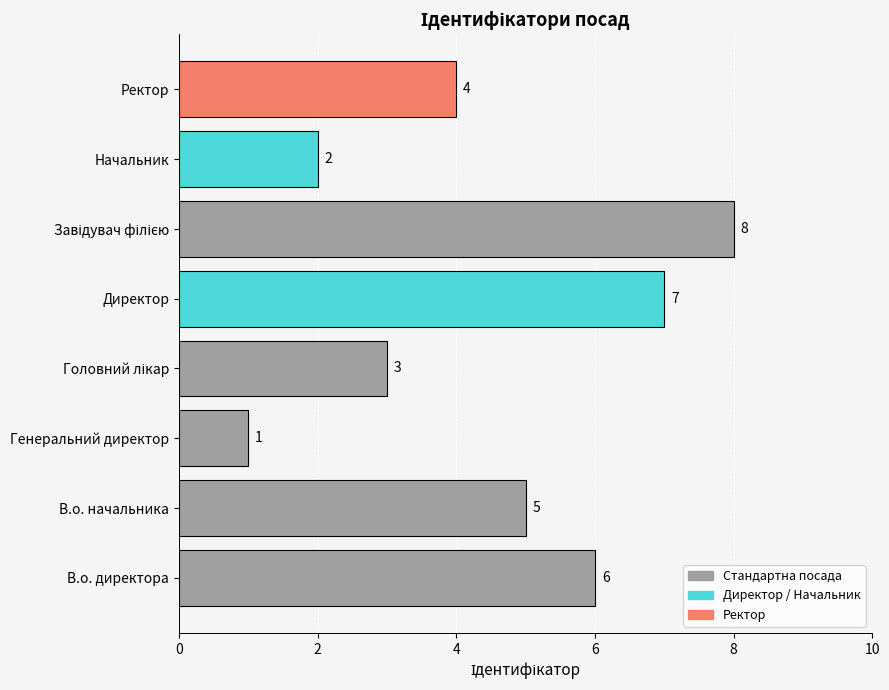

What is the change in value from Генеральний директор to Директор?

+6